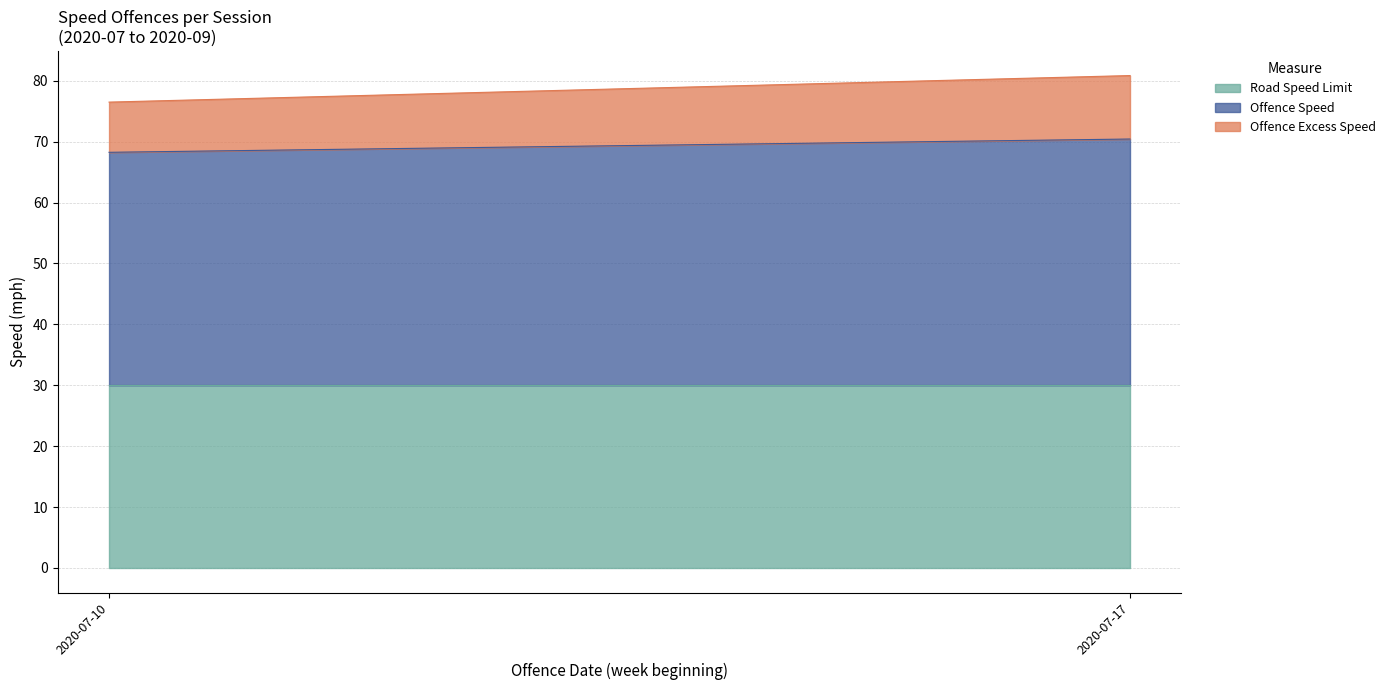

List the series in order of their overall mean, lowest first.

Offence Excess Speed, Road Speed Limit, Offence Speed